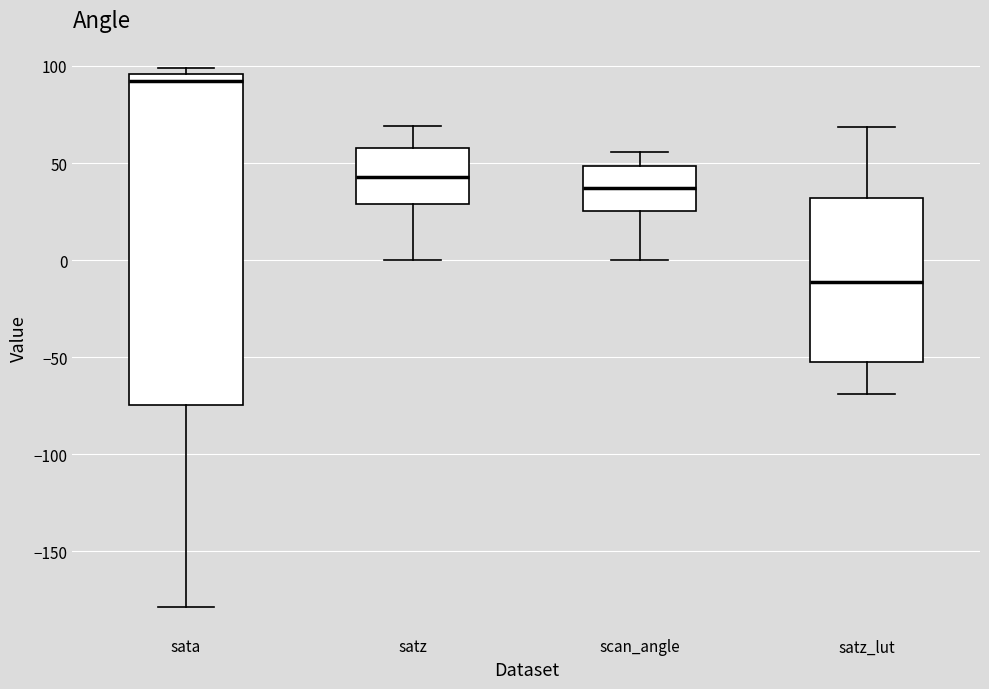

Comparing the boxes themselves (not the whiskers), which one is the tallest?

sata